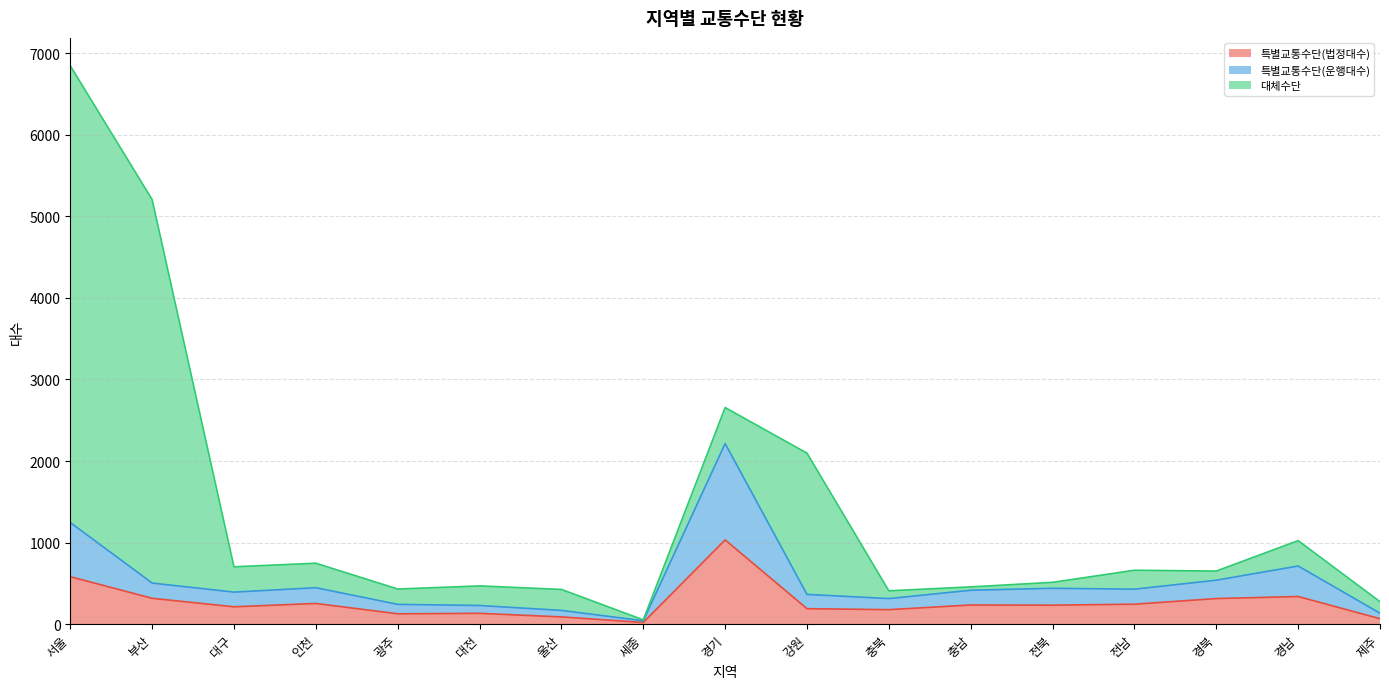

What is the label of the 14th point from the right?

인천